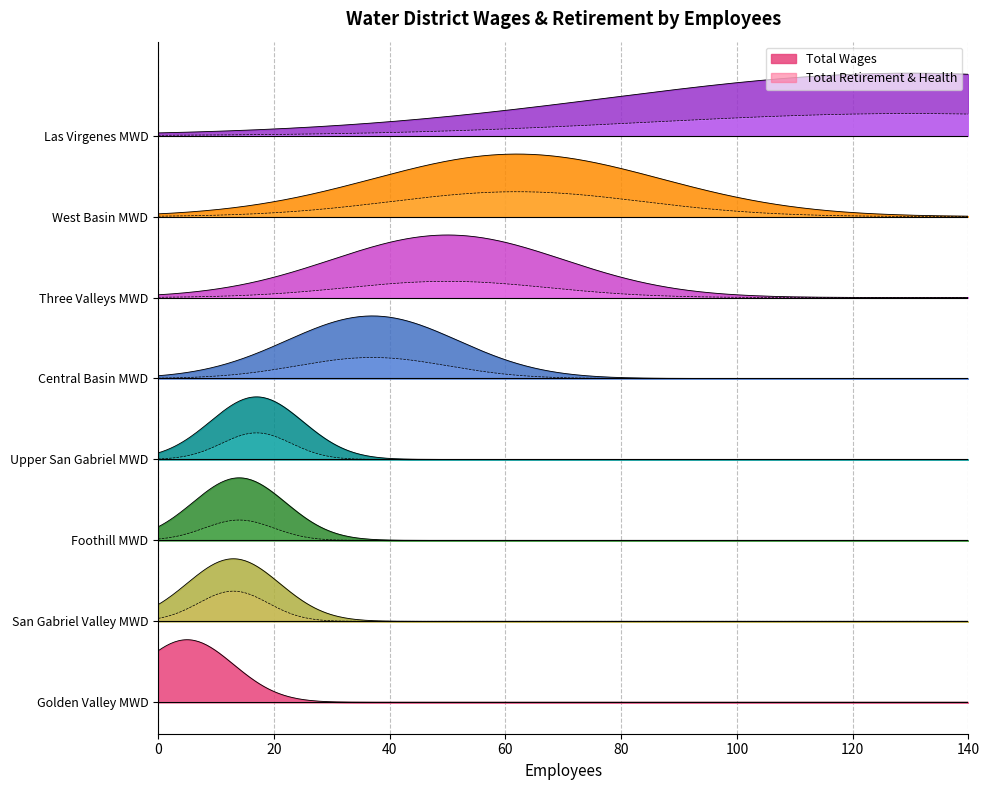

What is the value of the total_wages point at the 4th from the left?

2060413